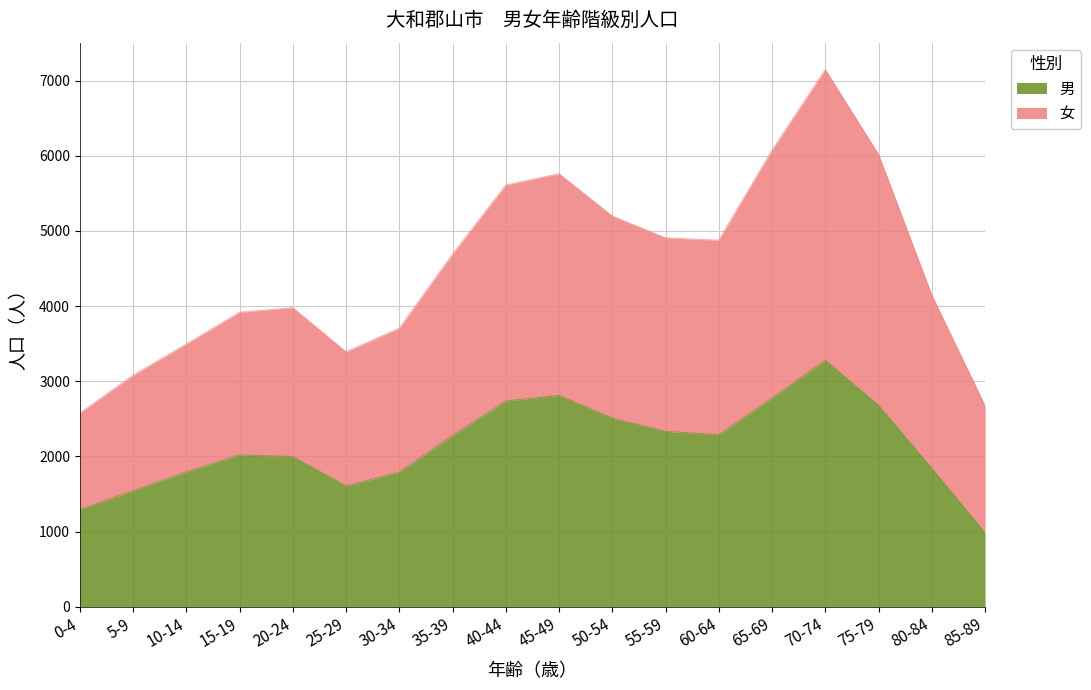

What position from the left is 30-34?

7